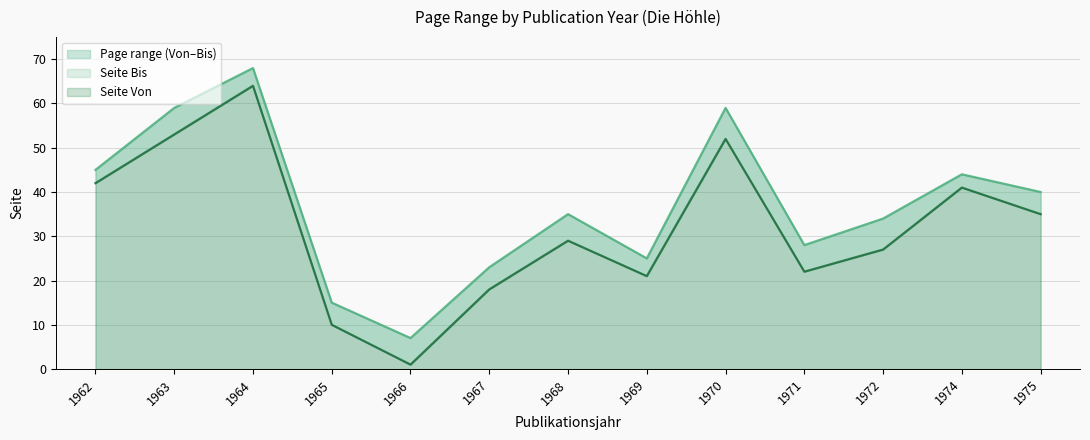

Reading left to right, extract all data points from this chart.

Seite Von: 42	53	64	10	1	18	29	21	52	22	27	41	35
Seite Bis: 45	59	68	15	7	23	35	25	59	28	34	44	40